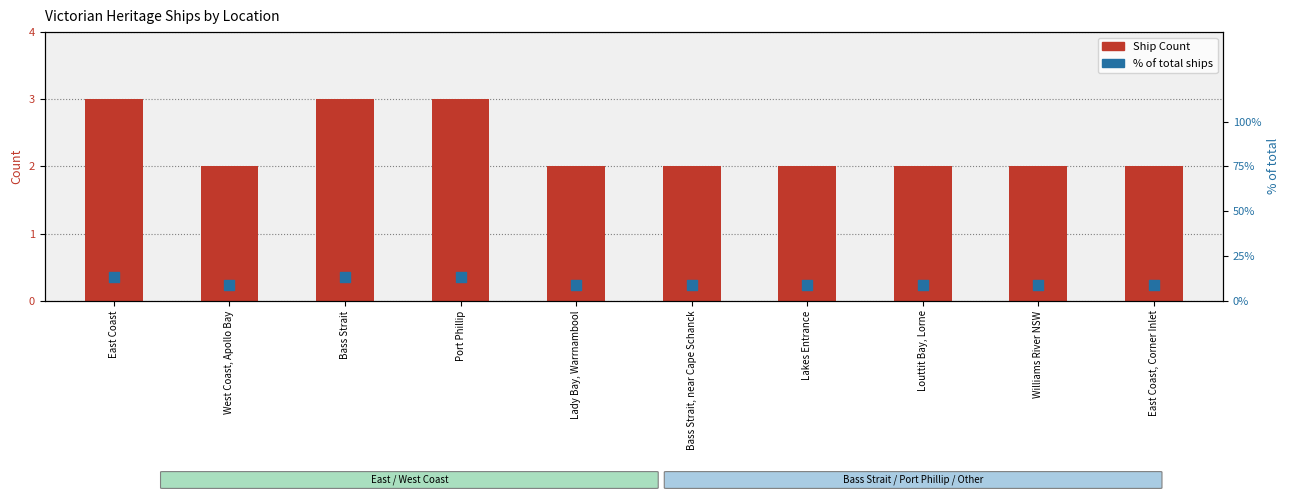

At which category is the sum across all series the highest?

East Coast